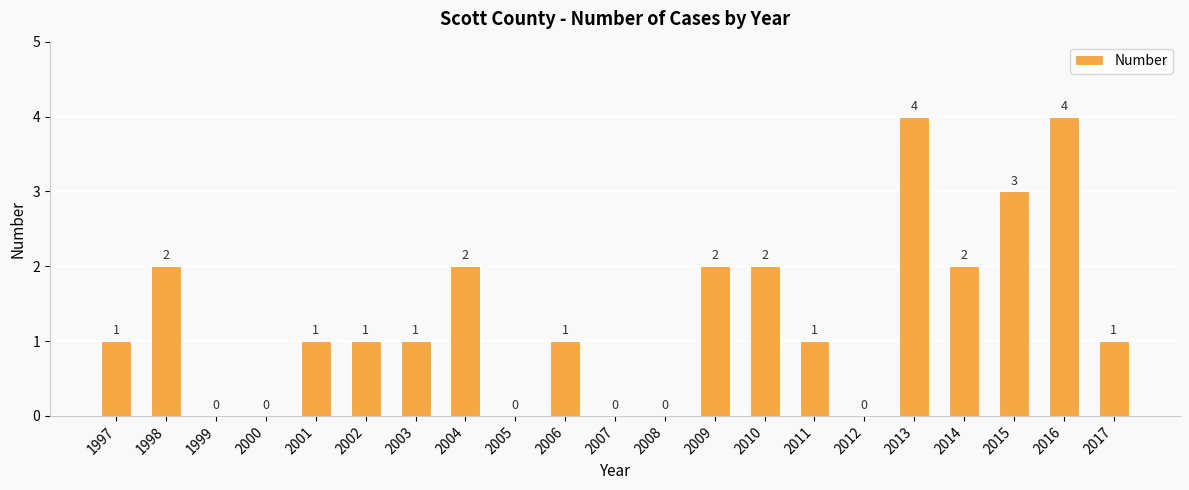

What is the maximum value shown in the chart?

4